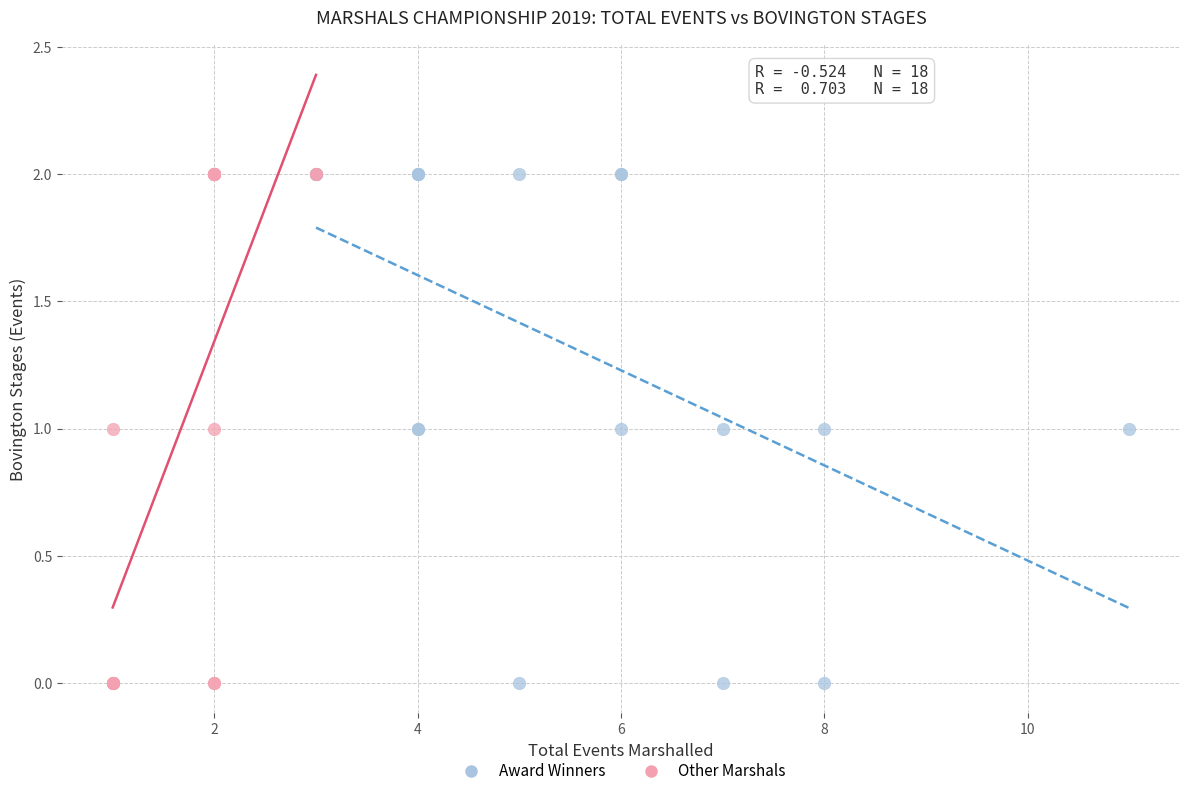

What are all the series names shown in the legend?

Award Winners, Other Marshals